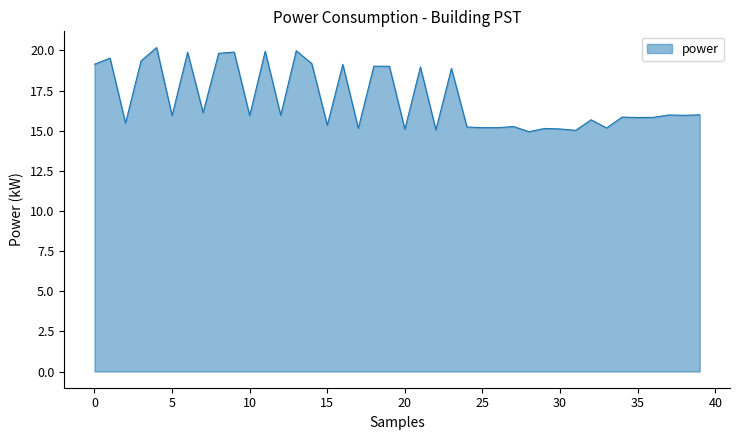

What is the difference between the maximum and minimum values?

5.2